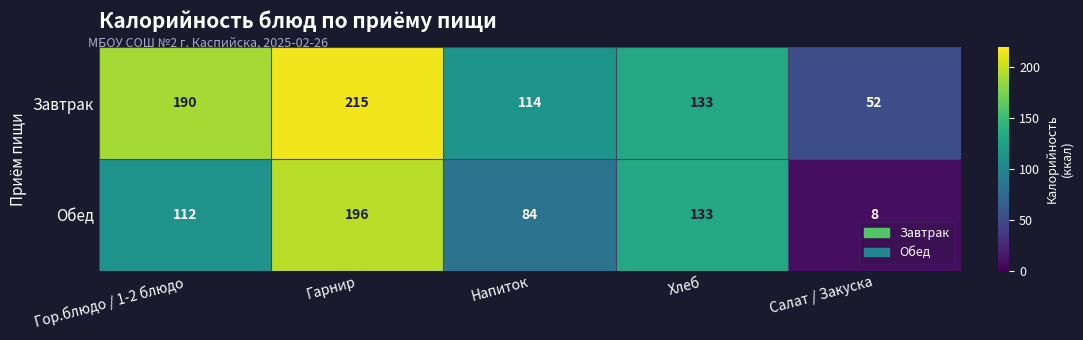

What is the total value across all series at Салат / Закуска?

60